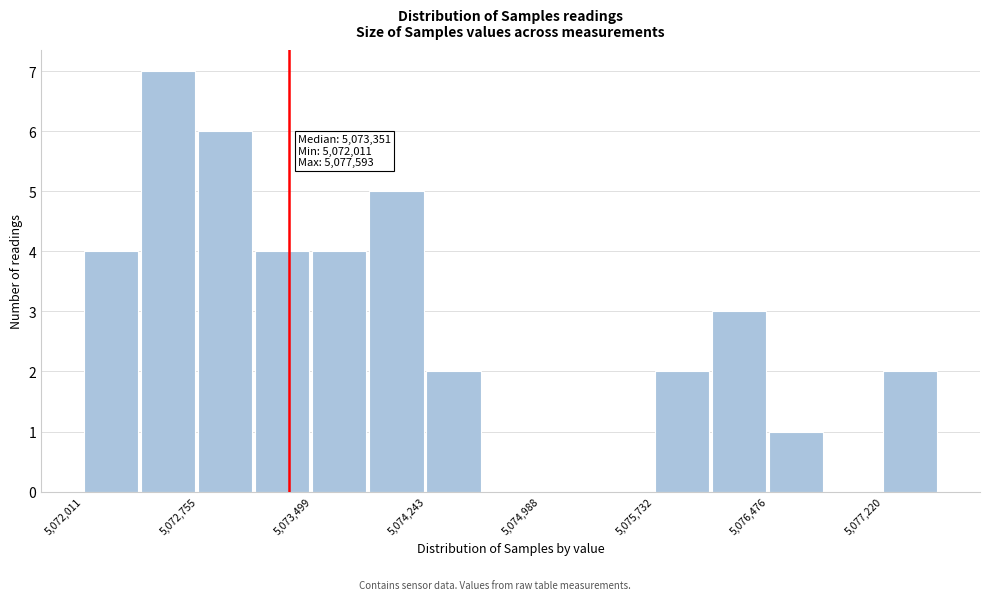

Read against the x-axis, roughly where is the centre of the tallest bar?

5072600